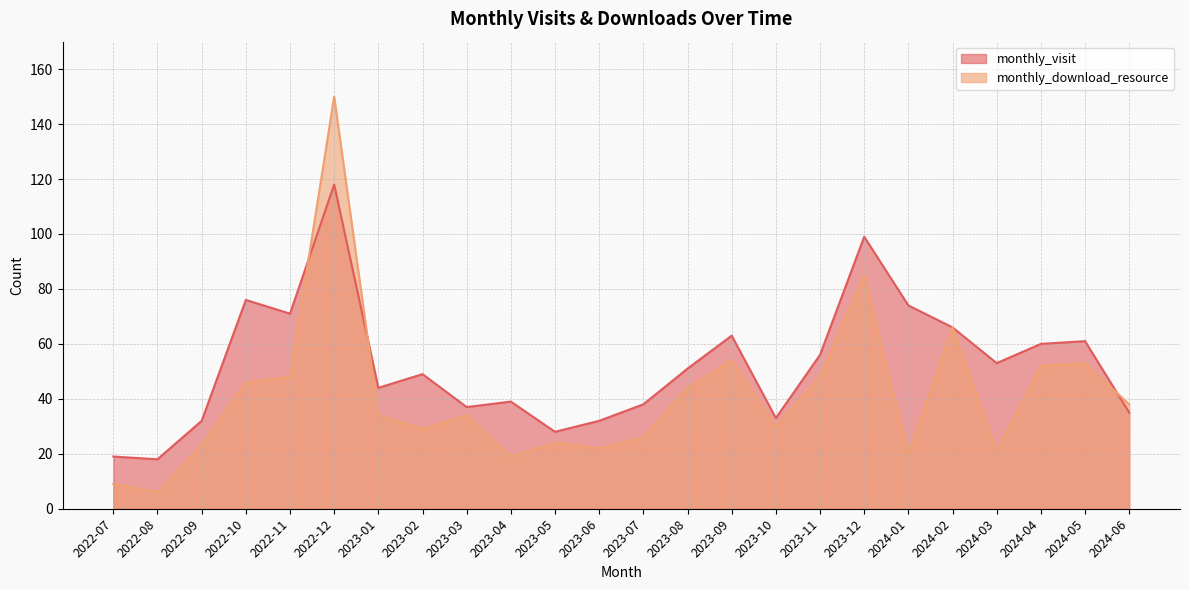

What are all the series names shown in the legend?

monthly_visit, monthly_download_resource